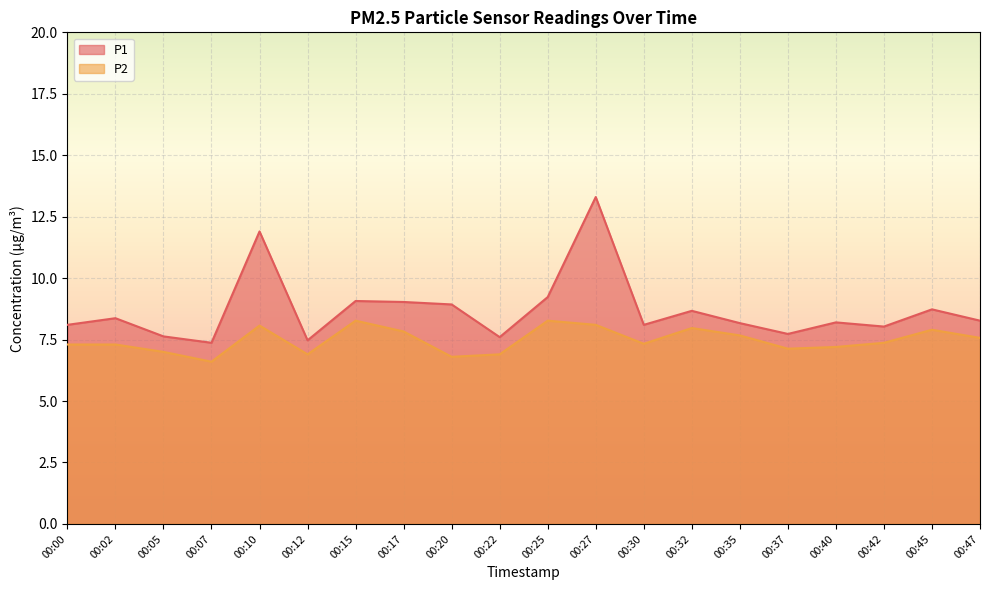

Reading left to right, transcribe all the data shown in this chart.

P1: 8.1	8.4	7.6	7.4	11.9	7.5	9.1	9.0	8.9	7.6	9.2	13.3	8.1	8.7	8.2	7.7	8.2	8.0	8.7	8.3
P2: 7.3	7.3	7.0	6.6	8.1	6.9	8.3	7.8	6.8	6.9	8.3	8.1	7.3	8.0	7.7	7.1	7.2	7.4	7.9	7.6